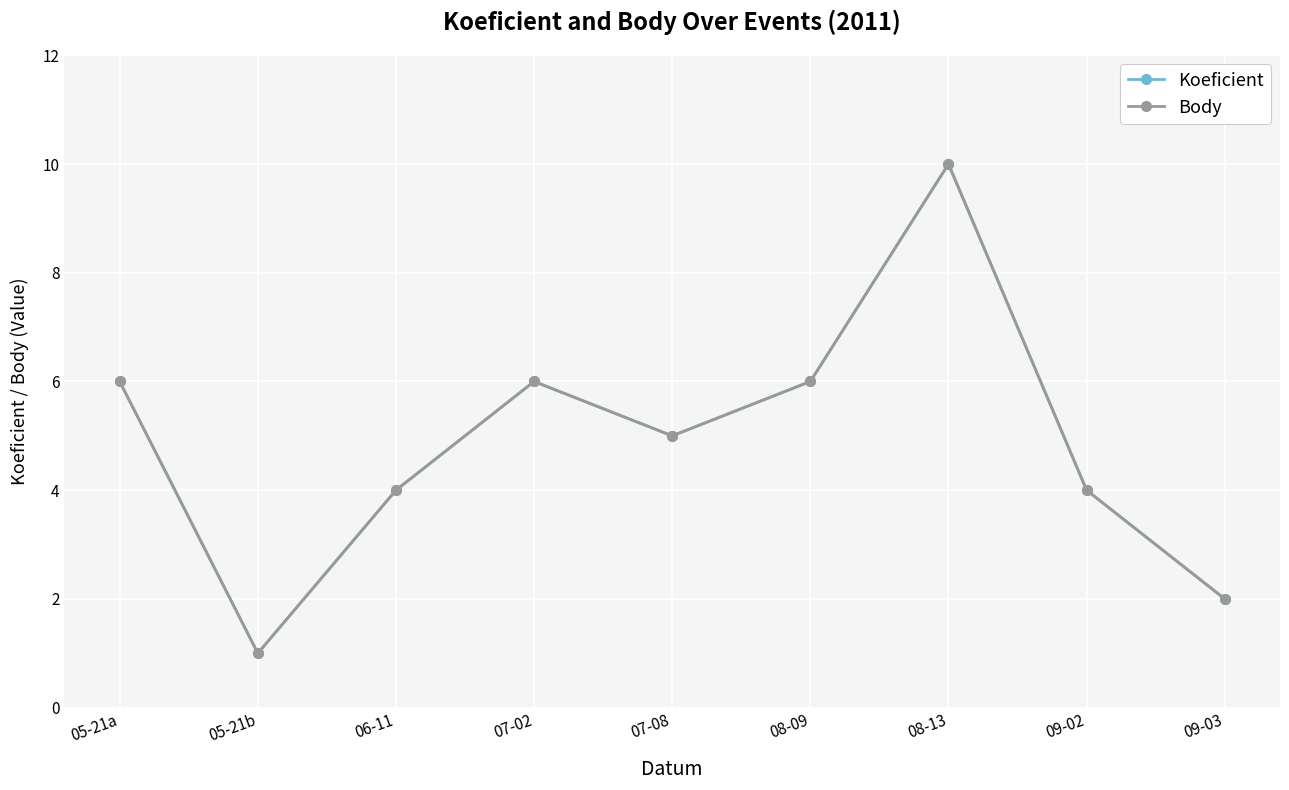

Does the chart have visible grid lines?

Yes